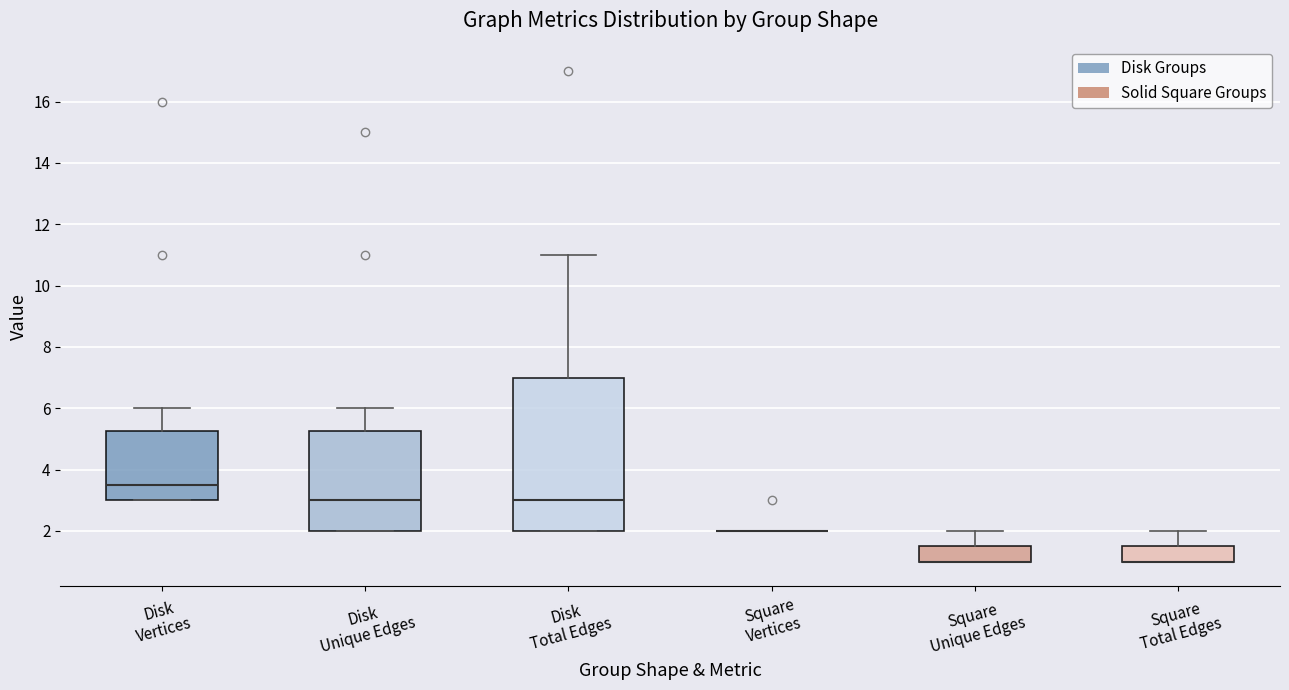

Reading left to right, transcribe this box plot: for each box, give where its median line is, the range the box spans, and where its two whiskers end, as read against the y-axis. The values are not printed on the chart, so give them approximately, as read against the axis.

Disk Vertices: median 3.6, box 3.0 to 5.2, whiskers 3.0 to 6.0
Disk Unique Edges: median 3.0, box 2.0 to 5.2, whiskers 2.0 to 6.0
Disk Total Edges: median 3.0, box 2.0 to 7.0, whiskers 2.0 to 11.0
Square Vertices: box collapsed to a line at 2.0, whiskers 2.0 to 2.0
Square Unique Edges: median 1.0 (drawn on the box's lower edge), box 1.0 to 1.6, whiskers 1.0 to 2.0
Square Total Edges: median 1.0 (drawn on the box's lower edge), box 1.0 to 1.6, whiskers 1.0 to 2.0